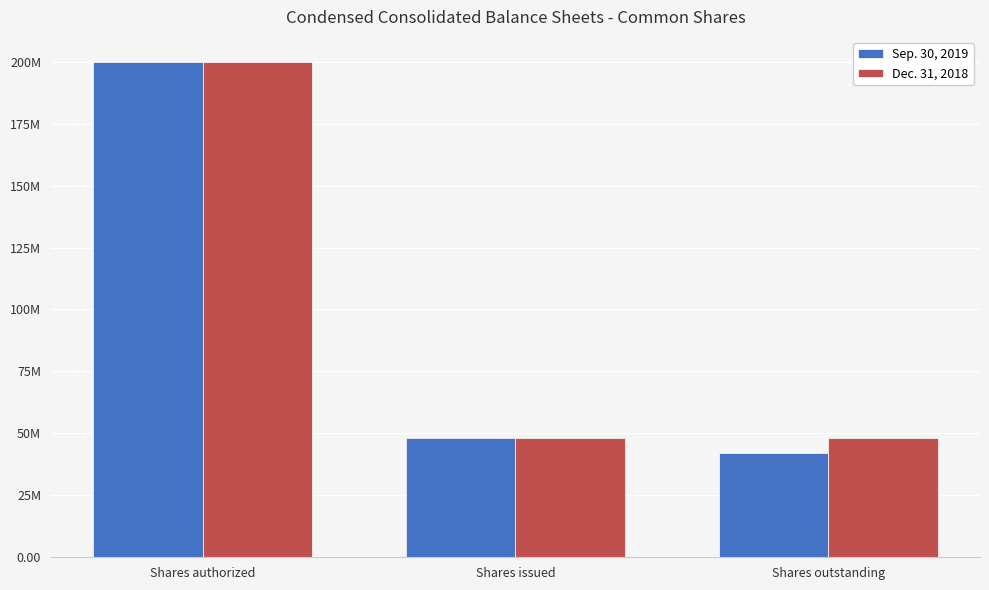

Does the chart contain any negative values?

No